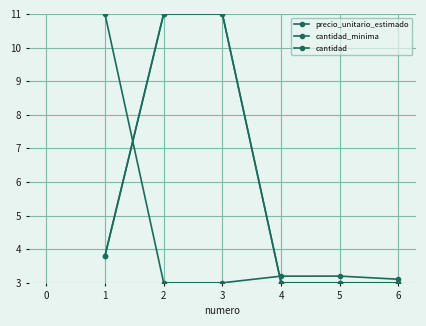

What is the spread (max minus min) of values at 6?

0.1